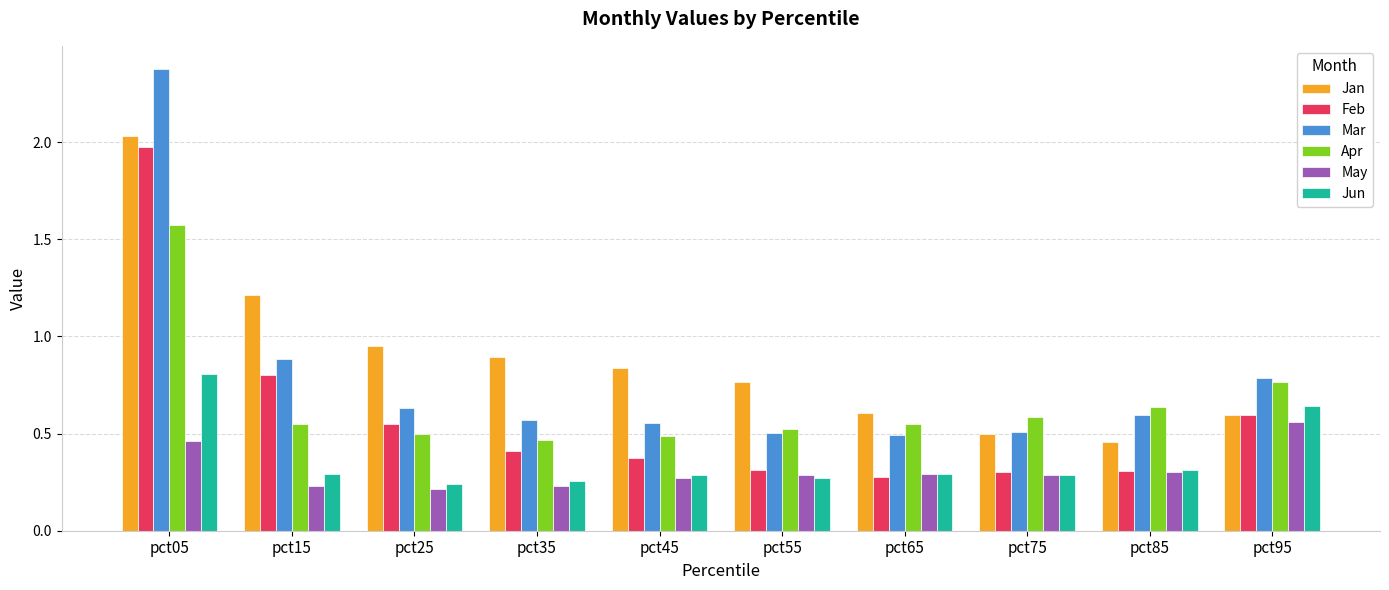

Is it true that Jun equals 0.3 at pct55?

True